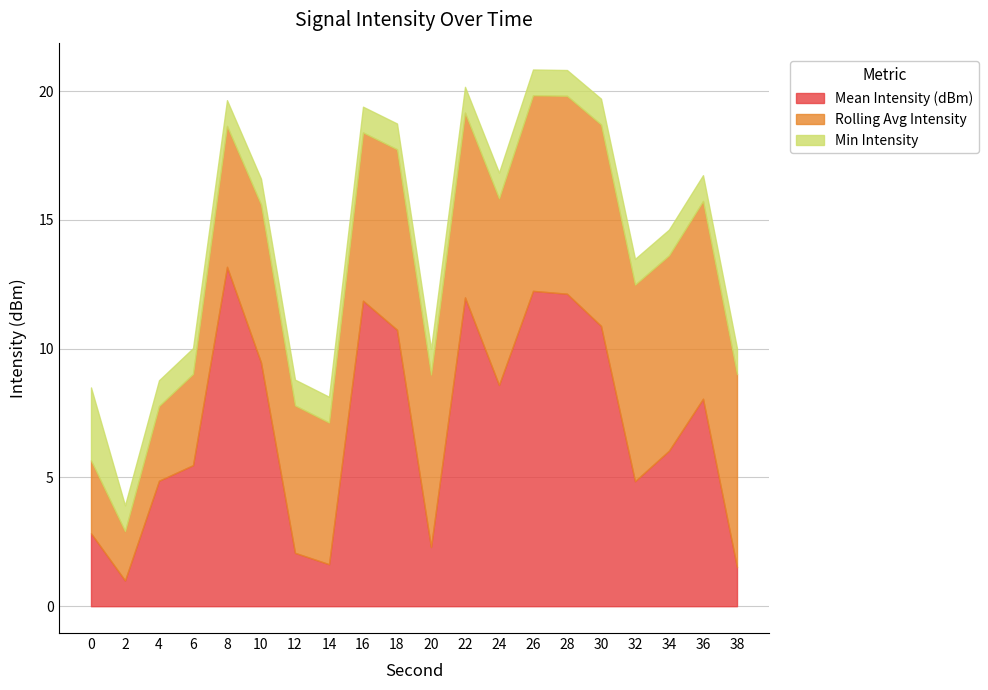

What is the highest value of the Mean Intensity (dBm) series?

13.2